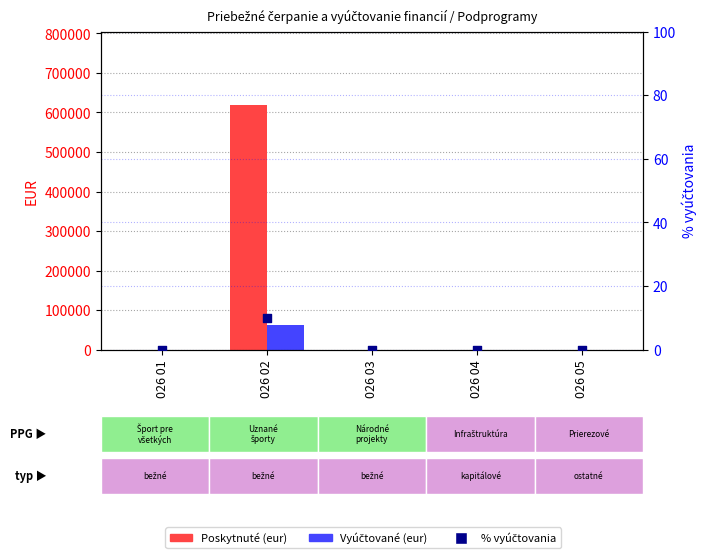

At how many categories does at least one series exceed 255677?

1